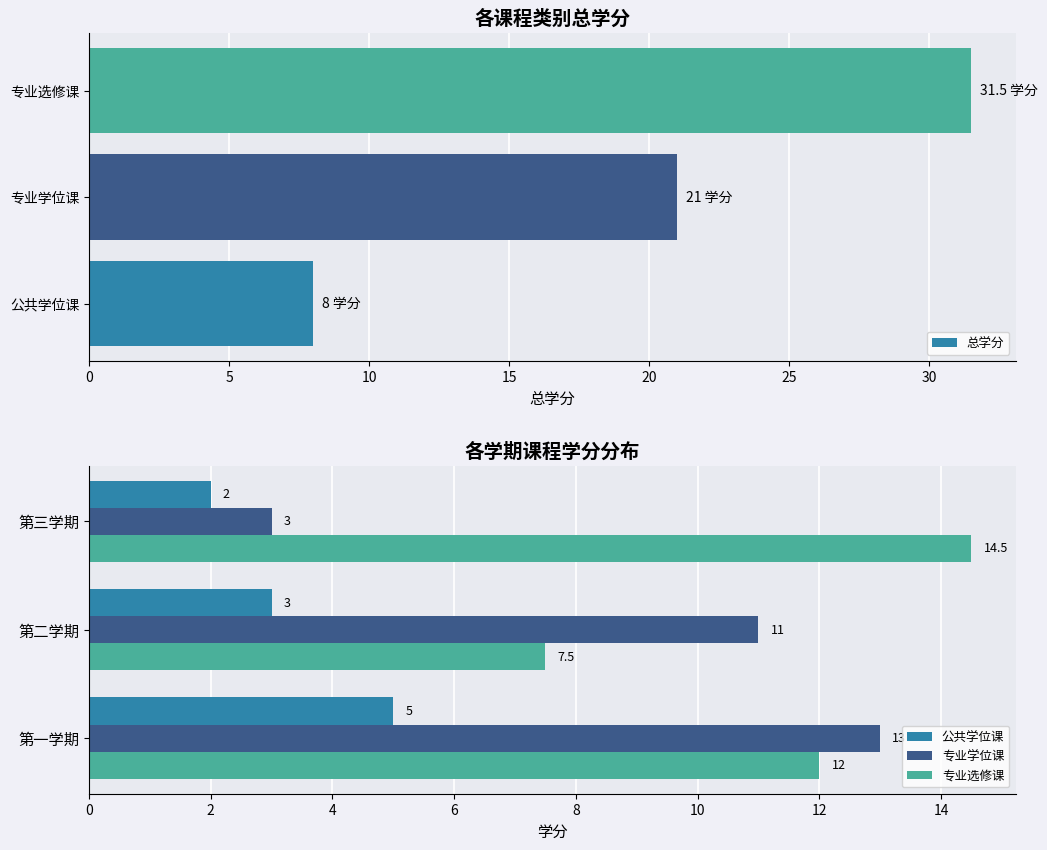

What is the smallest value displayed?

2.0